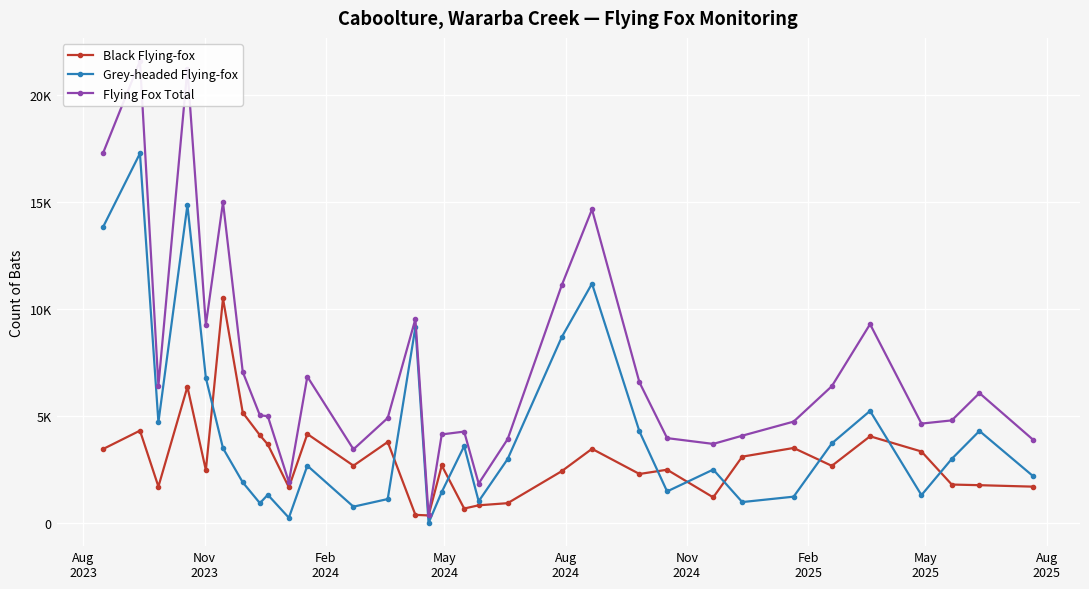

Rank the series by their maximum value, from highest to lowest.

Flying Fox Total, Grey-headed Flying-fox, Black Flying-fox